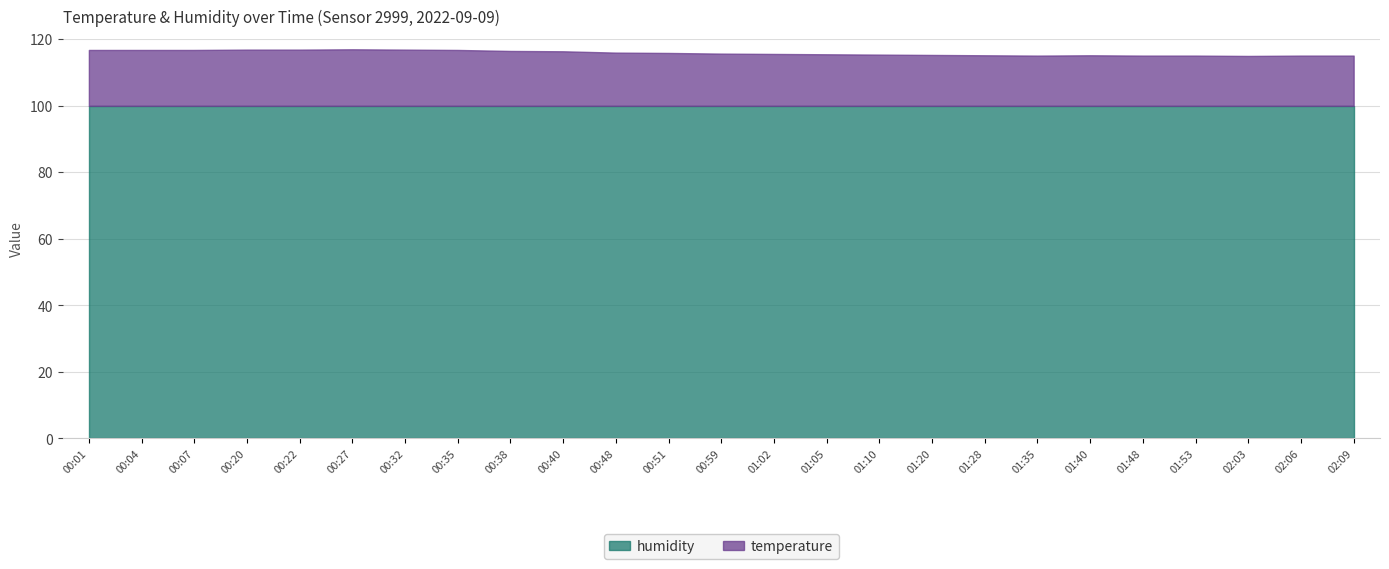

Reading left to right, transcribe all the data shown in this chart.

temperature: 00:01=16.8	00:04=16.8	00:07=16.8	00:20=16.9	00:22=16.9	00:27=17.0	00:32=16.9	00:35=16.8	00:38=16.5	00:40=16.4	00:48=16.0	00:51=15.9	00:59=15.7	01:02=15.6	01:05=15.5	01:10=15.4	01:20=15.3	01:28=15.2	01:35=15.1	01:40=15.2	01:48=15.1	01:53=15.1	02:03=15.0	02:06=15.1	02:09=15.1
humidity: 00:01=99.9	00:04=99.9	00:07=99.9	00:20=99.9	00:22=99.9	00:27=99.9	00:32=99.9	00:35=99.9	00:38=99.9	00:40=99.9	00:48=99.9	00:51=99.9	00:59=99.9	01:02=99.9	01:05=99.9	01:10=99.9	01:20=99.9	01:28=99.9	01:35=99.9	01:40=99.9	01:48=99.9	01:53=99.9	02:03=99.9	02:06=99.9	02:09=99.9